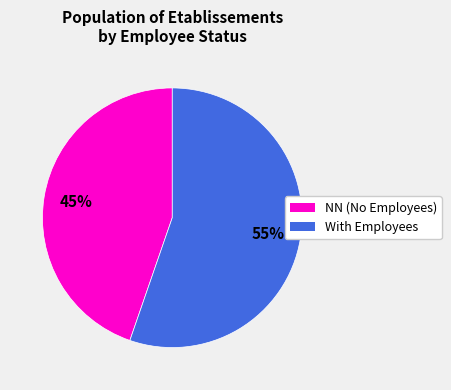

Is there any slice that represents more than half of the pie?

Yes